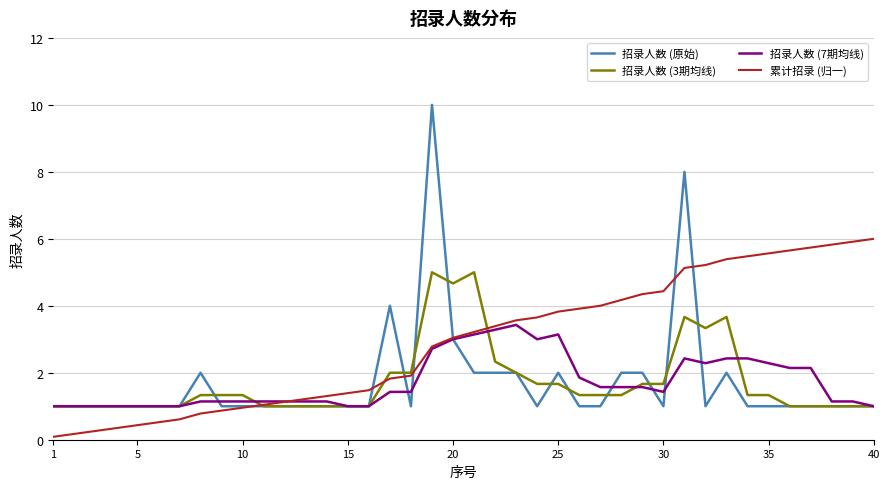

List the series in order of their peak value, lowest first.

招录人数 (7期均线), 招录人数 (3期均线), 累计招录 (归一), 招录人数 (原始)